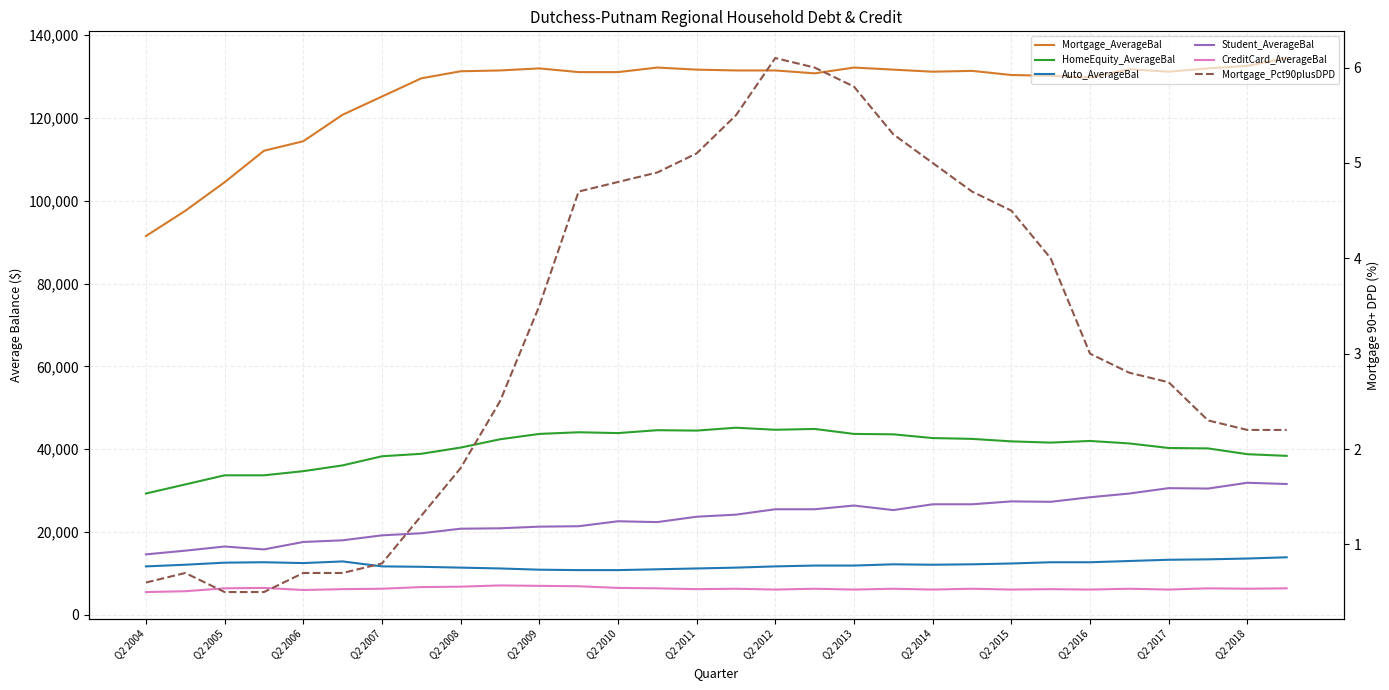

At 29, list the series in order from largest to smallest.

Mortgage_AverageBal, HomeEquity_AverageBal, Student_AverageBal, Auto_AverageBal, CreditCard_AverageBal, Mortgage_Pct90plusDPD